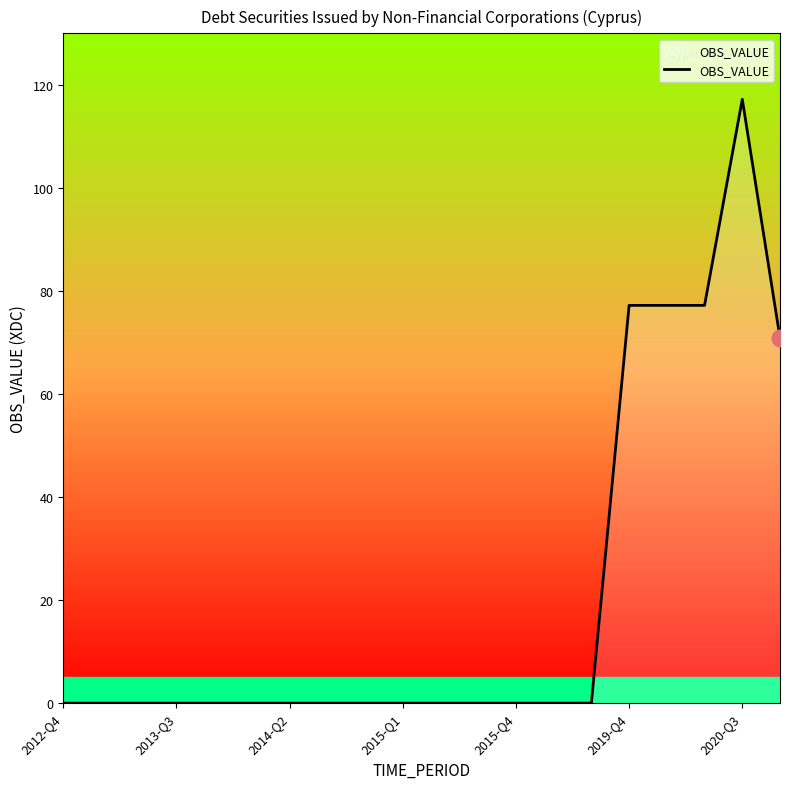

How many lines are shown in the chart?

1